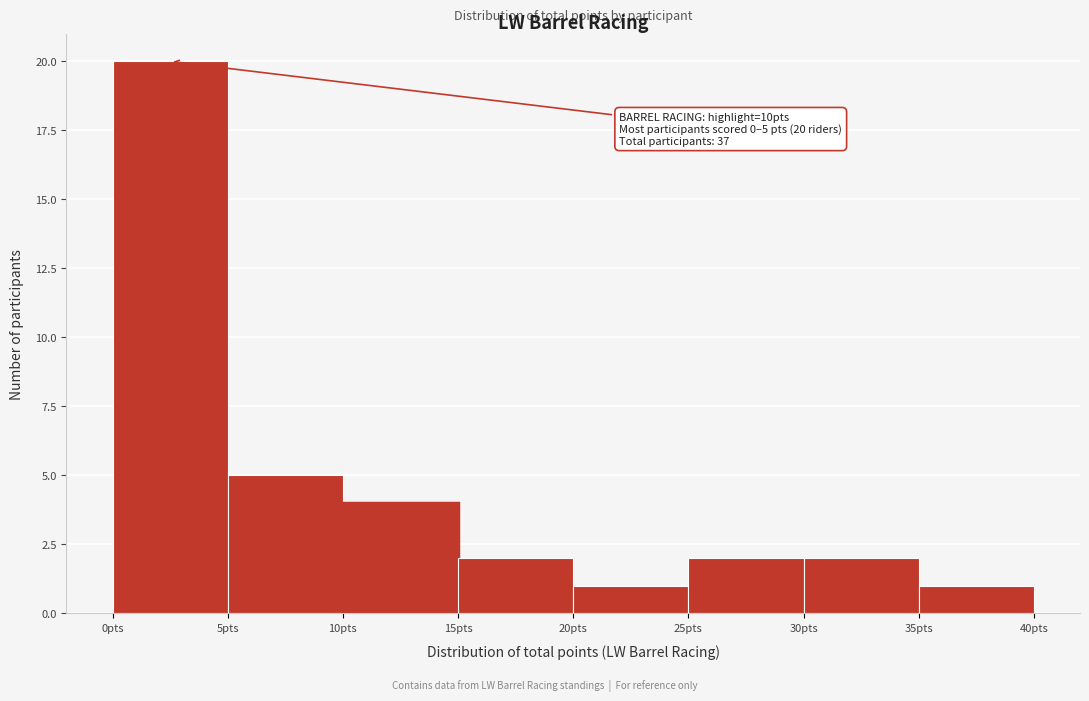

Over which range of the x-axis is the bar tallest?

0 to 5